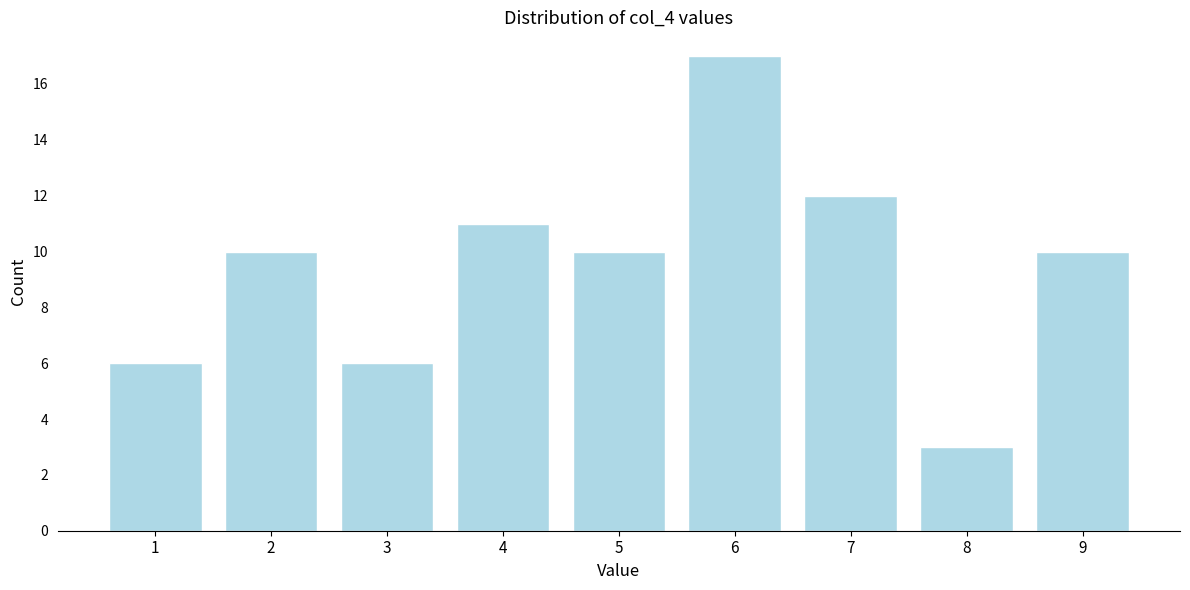

Reading left to right, what are all the values shown in this chart?

6	10	6	11	10	17	12	3	10